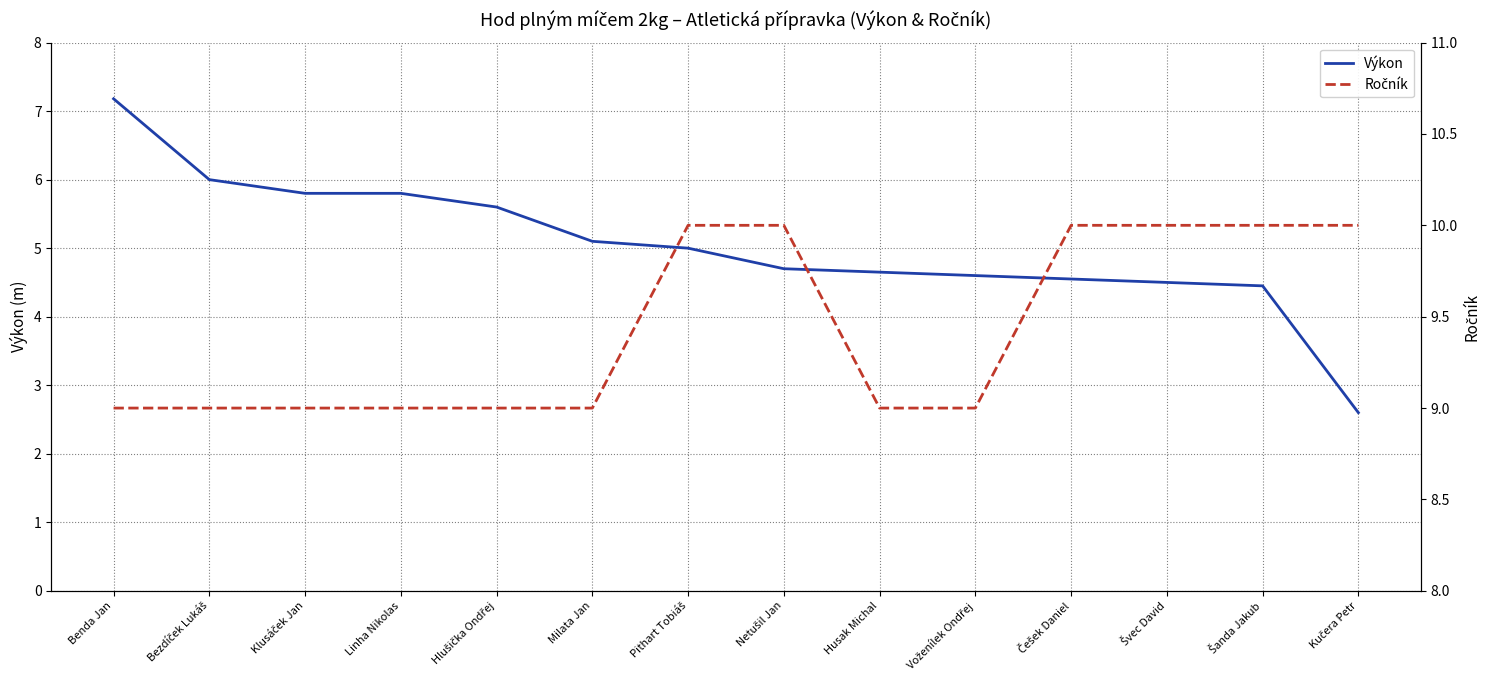

What is the average value of the Ročník series?

9.4